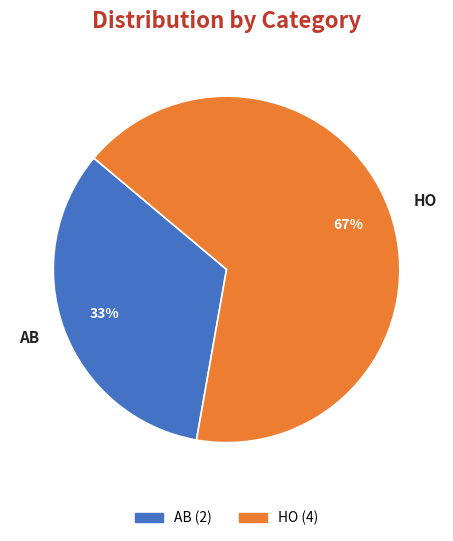

Is the sum of AB and HO greater than half?

Yes